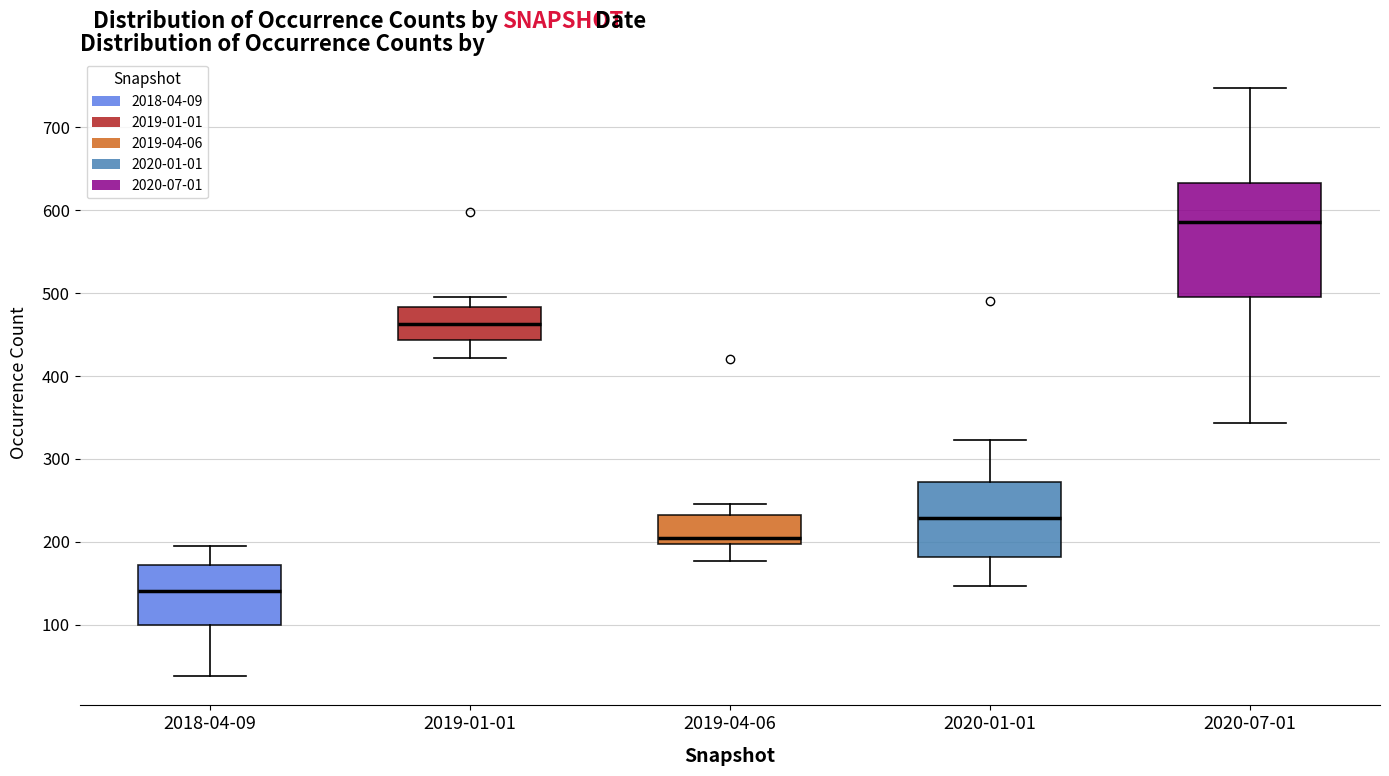

Comparing the boxes themselves (not the whiskers), which one is the tallest?

2020-07-01